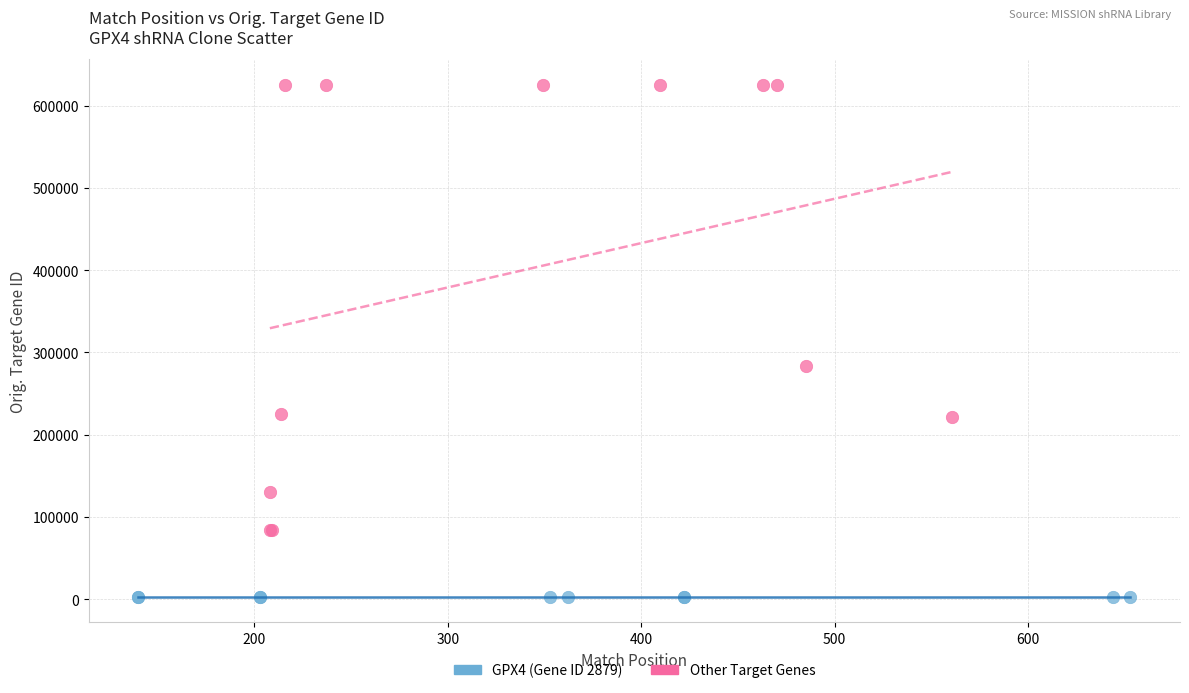

Which series contains the lowest Y value?

GPX4 (Gene ID 2879)